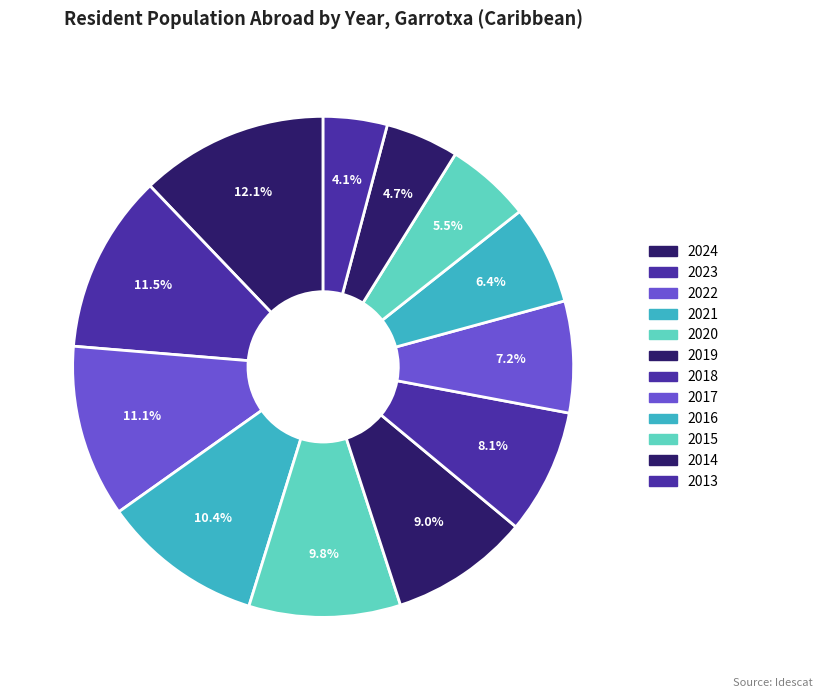

Which category has the smallest portion of the pie?

2013